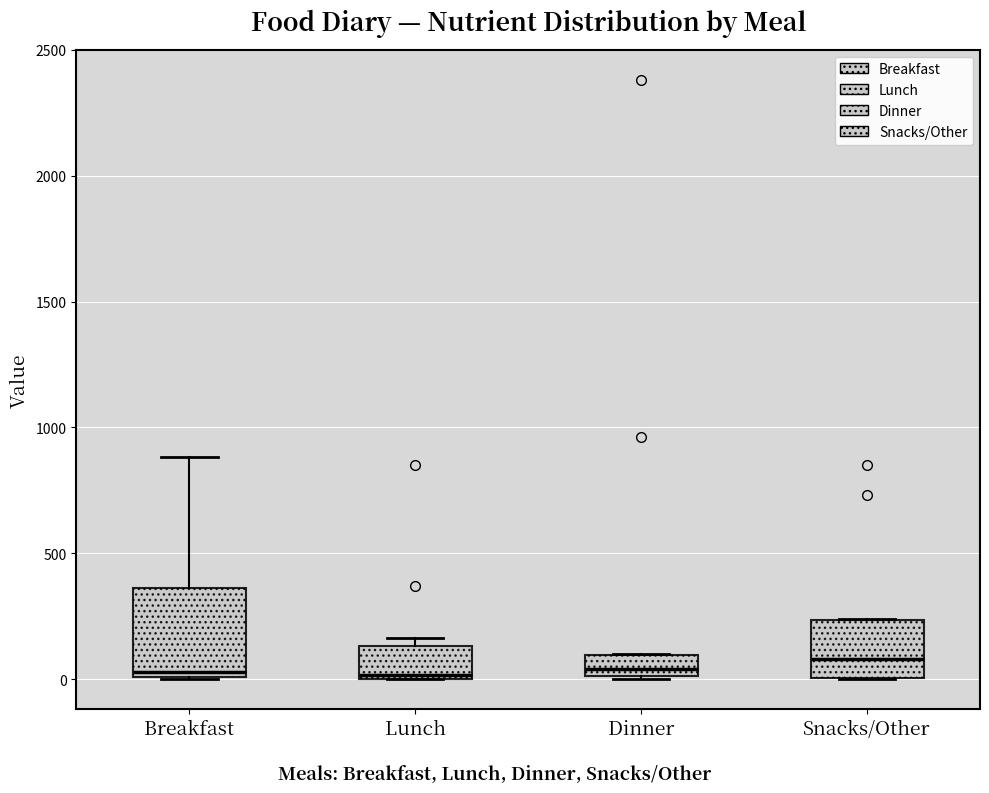

Where does the upper whisker of the box for Breakfast end on the y-axis? The values are not printed on the chart, so give them approximately, as read against the axis.

900